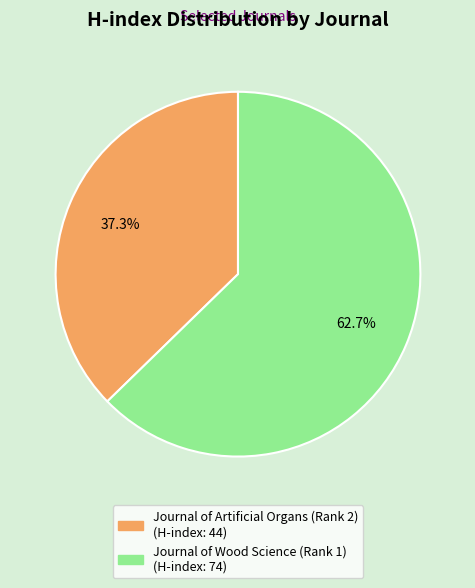

To the nearest percent, what is the average slice percentage?

50%